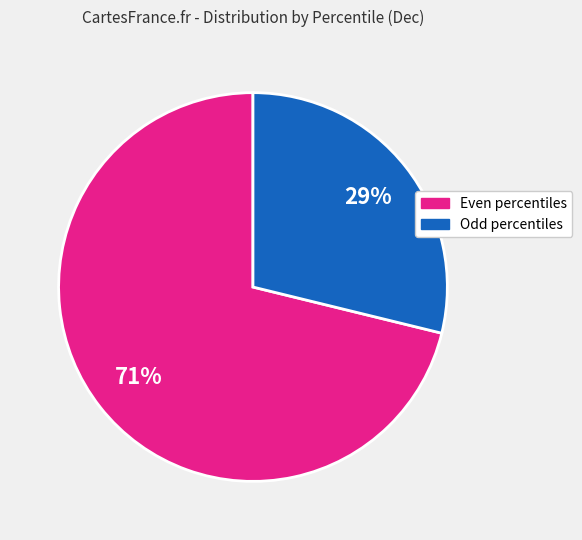

How many segments does this pie chart have?

2